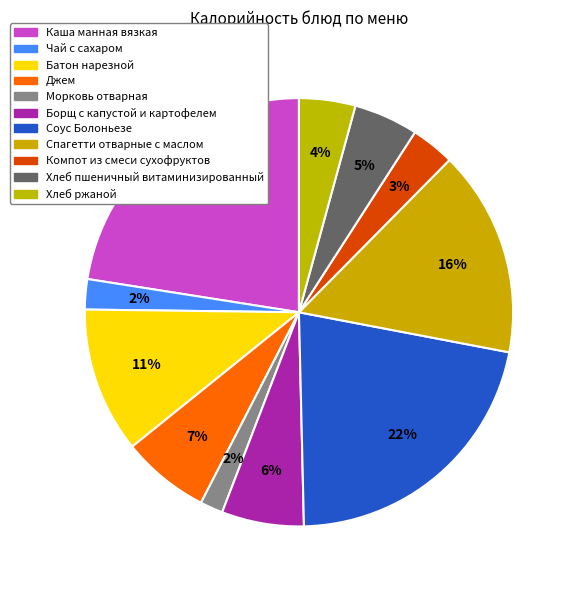

What is the largest slice in the pie chart?

Каша манная вязкая